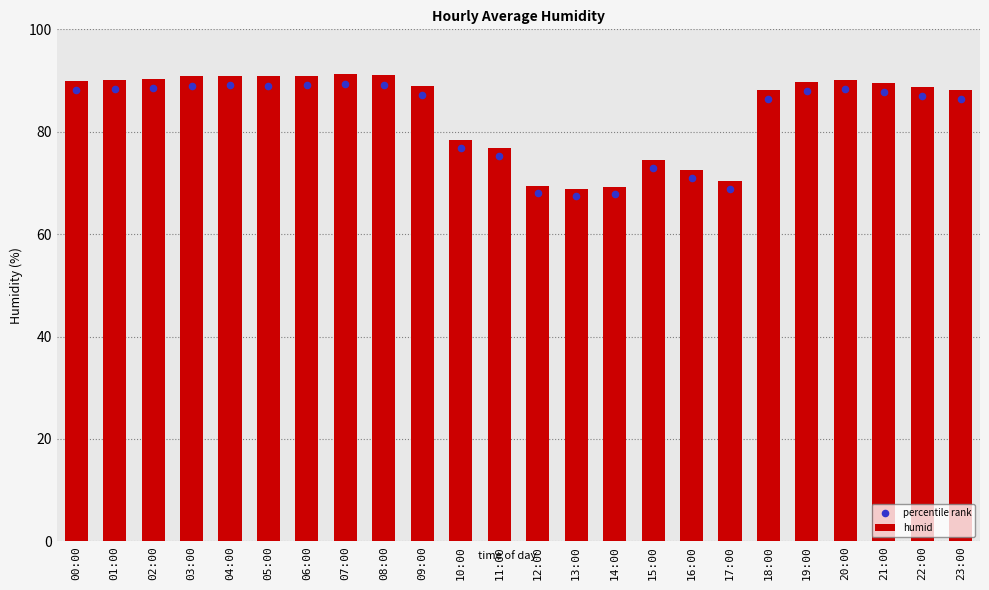

Is the value of percentile rank at 11:00 greater than the value of humid at 01:00?

No